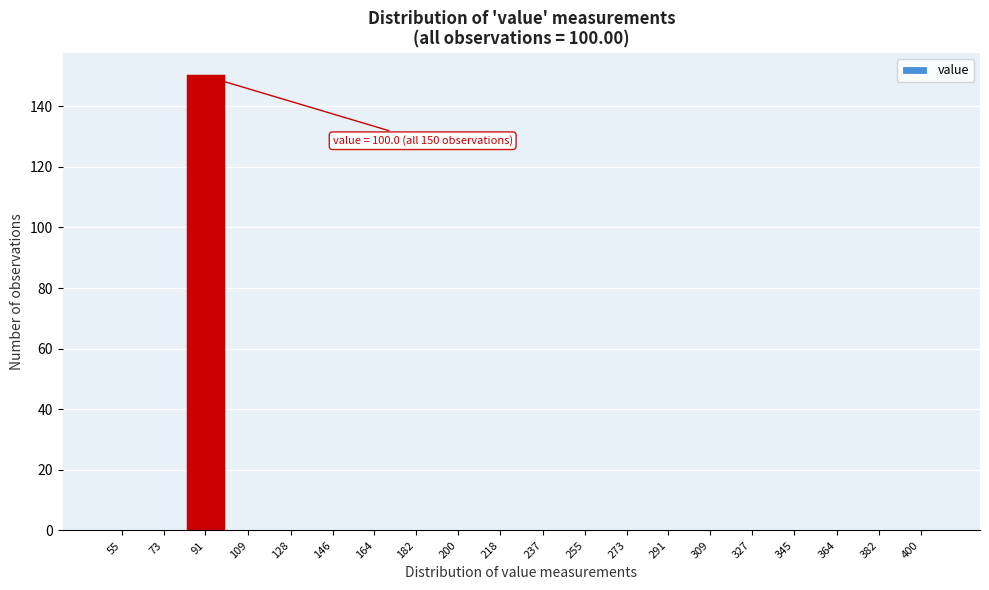

Reading right to left, transcribe all the data shown in this chart.

400=0	382=0	364=0	345=0	327=0	309=0	291=0	273=0	255=0	237=0	218=0	200=0	182=0	164=0	146=0	128=0	109=0	91=150	73=0	55=0